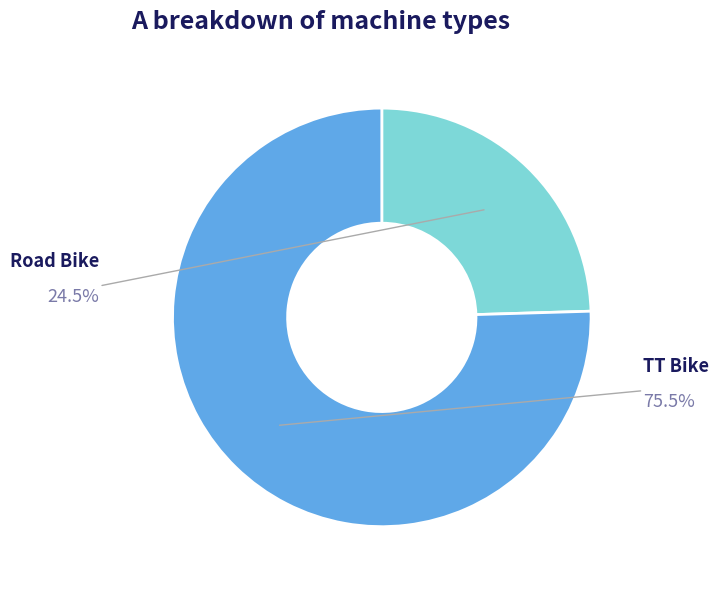

Is there a majority slice in this chart?

Yes